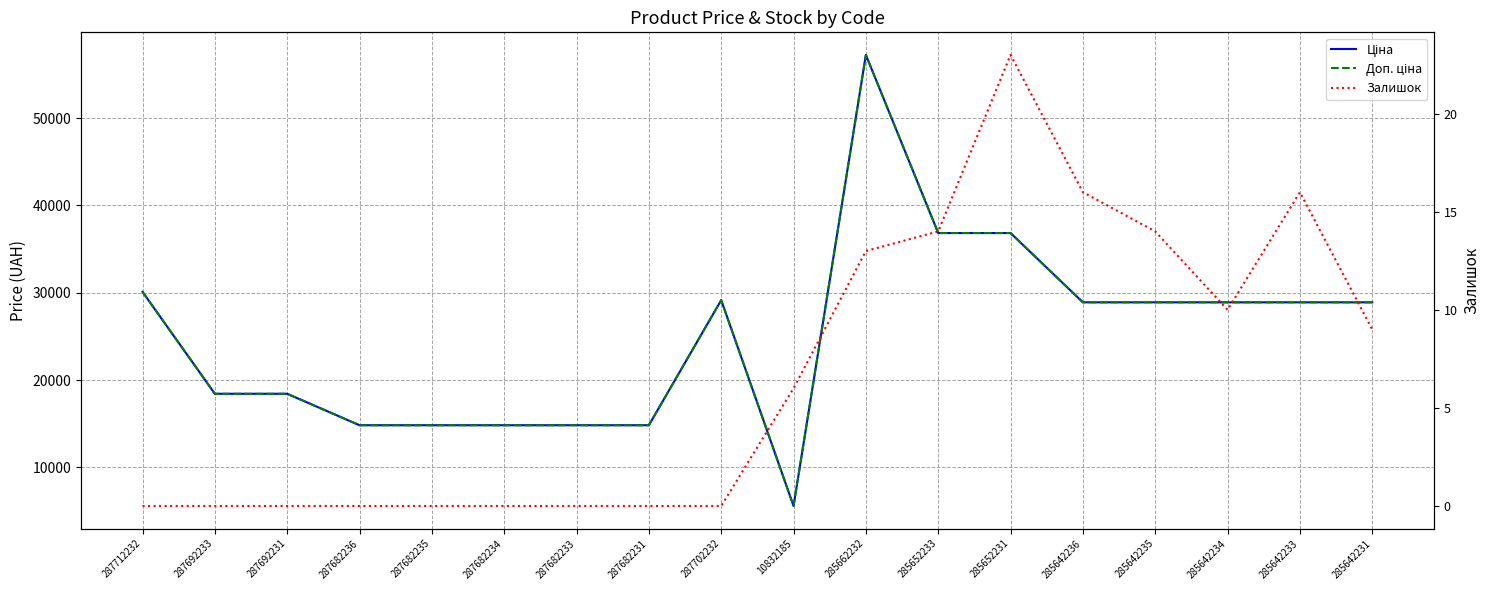

What position from the right is 287682235?

14